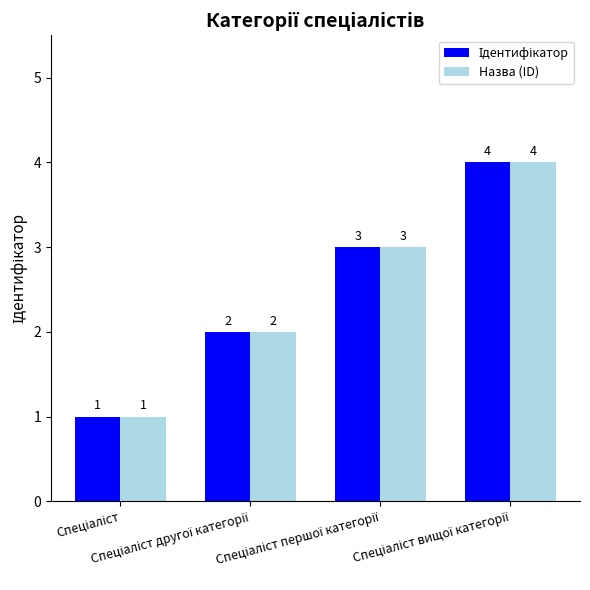

How many data points does each series have?

4